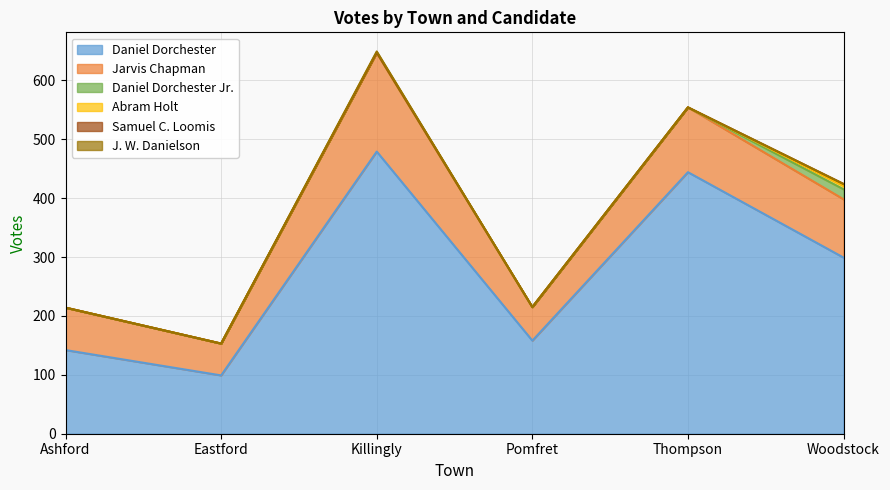

Which has a higher value, Killingly or Ashford?

Killingly